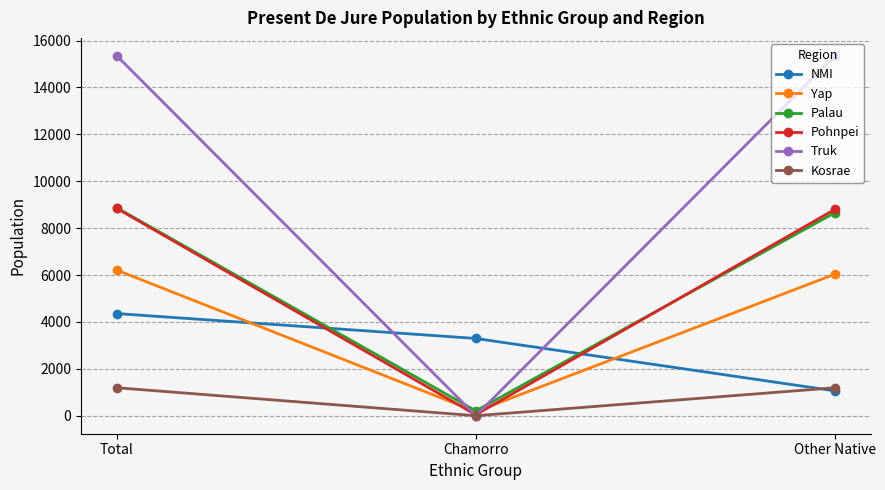

What is the label of the 2nd point from the left?

Chamorro